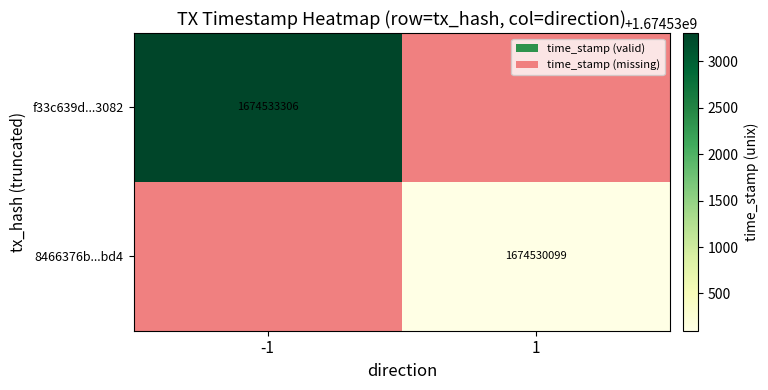

True or false: 8466376b...bd4 has a value of 1674530099 at 1.

True